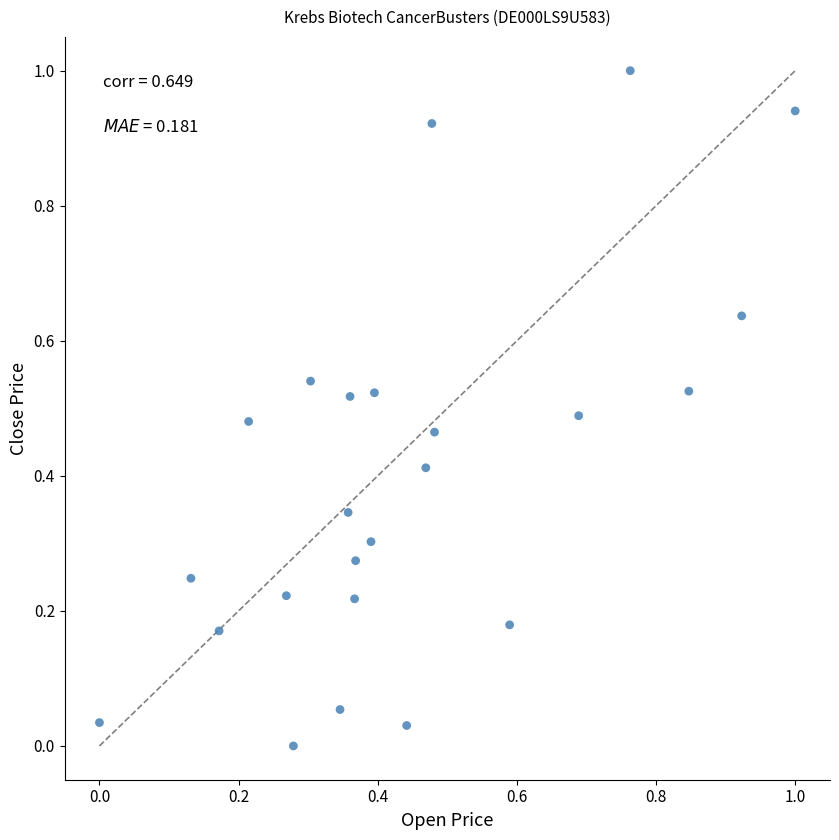

What is the range of Y values (max minus min)?

1.0